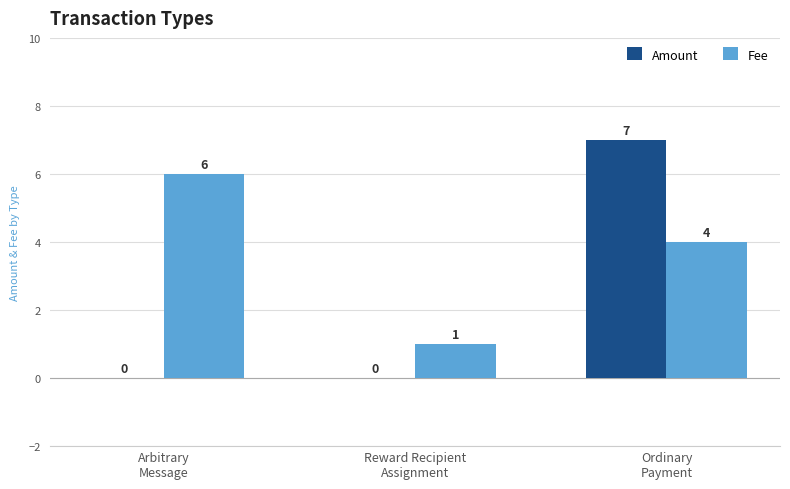

Which series has the largest total across all categories?

Fee